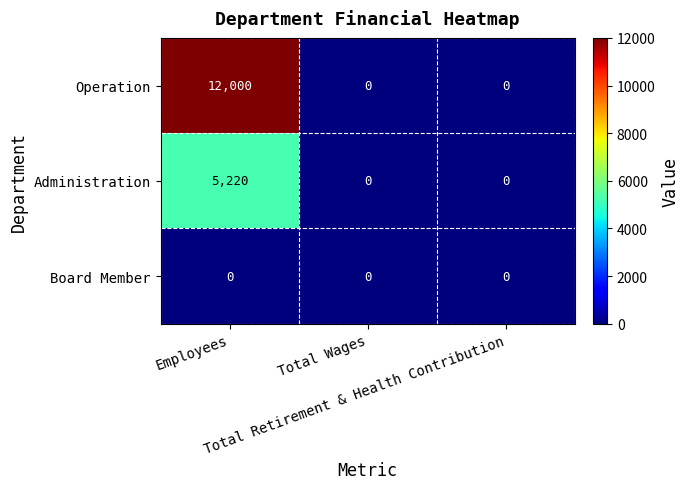

How many Operation values are between 0 and 12000?

3